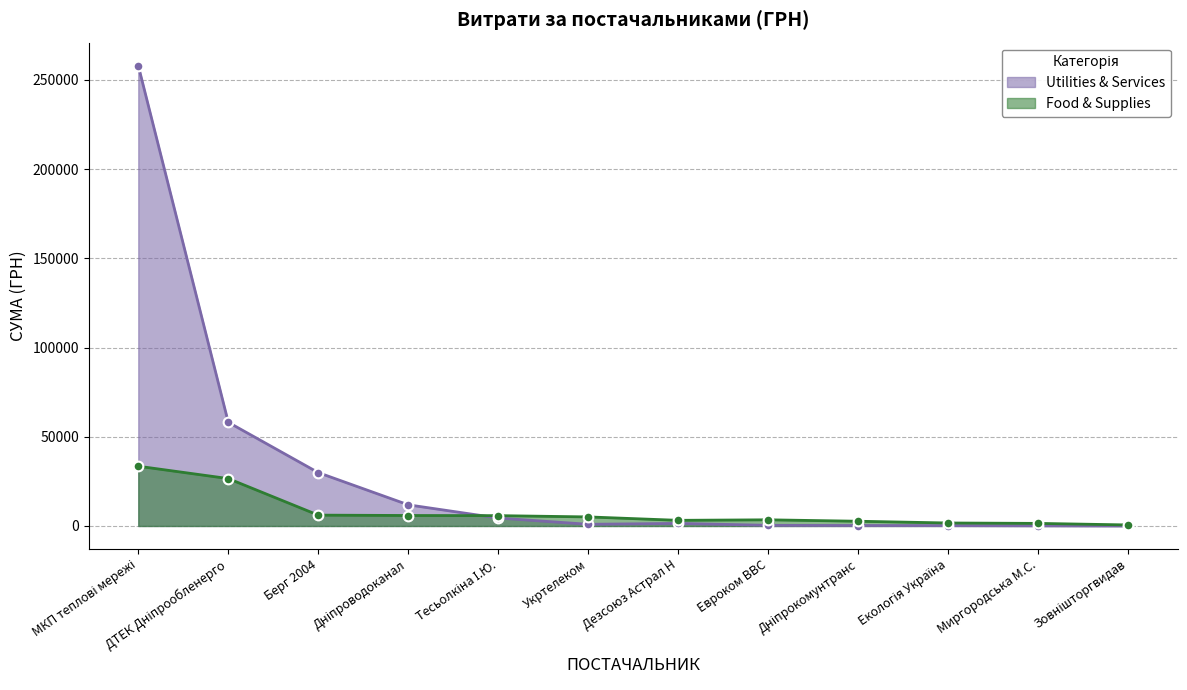

What is the greatest value displayed?

258001.8